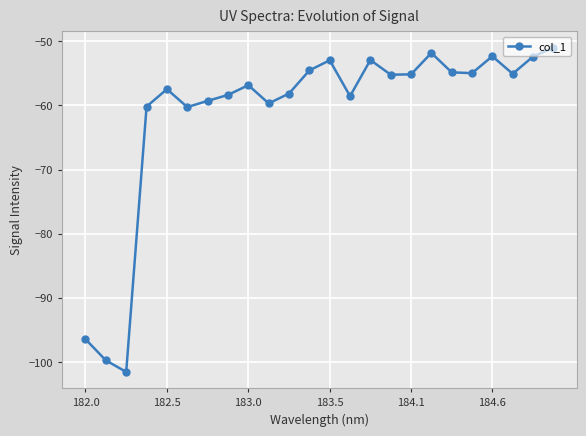

What is the sum of all values?

-1470.0